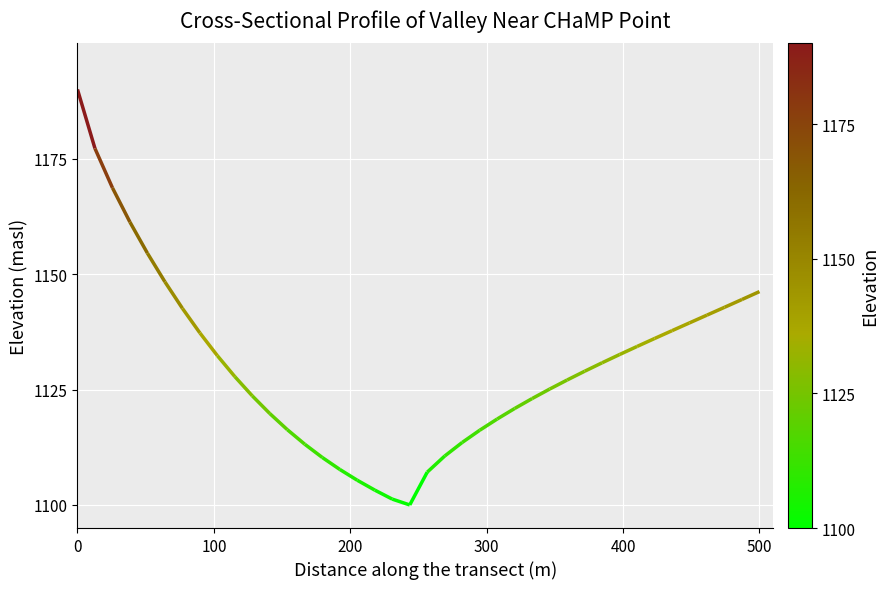

How many lines are shown in the chart?

1